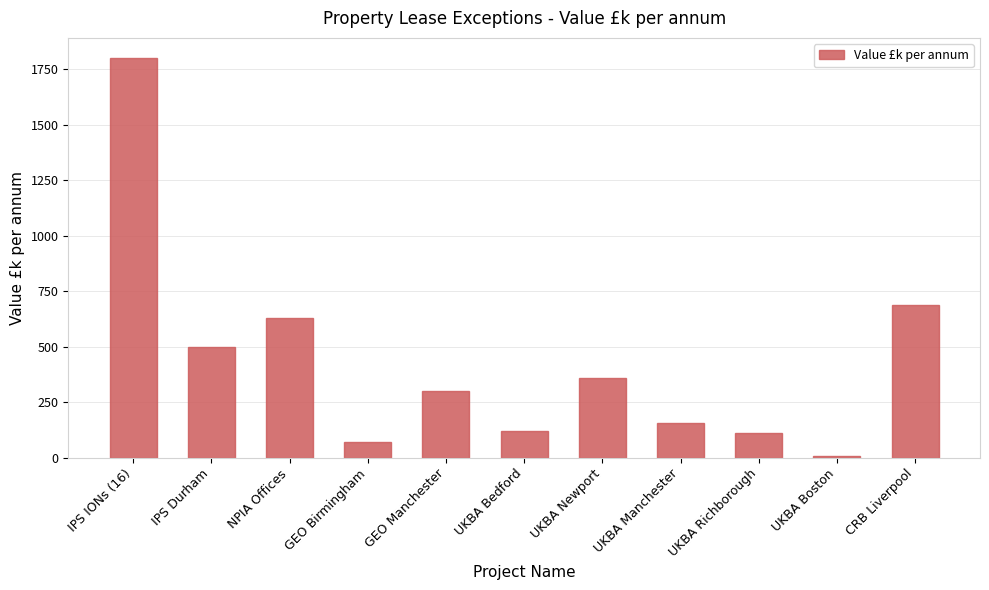

Where is the data nearest to the value 903?

CRB Liverpool